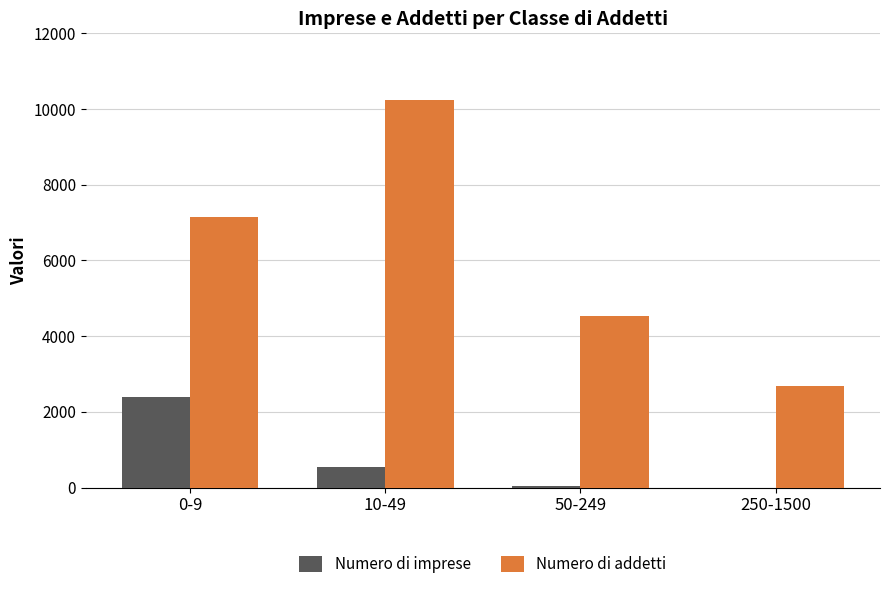

What is the total value across all series at 250-1500?

2683